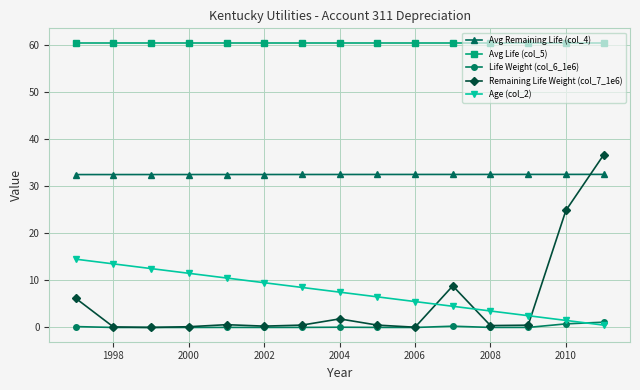

What is the difference between the maximum and minimum values in the Age (col_2) series?

14.0